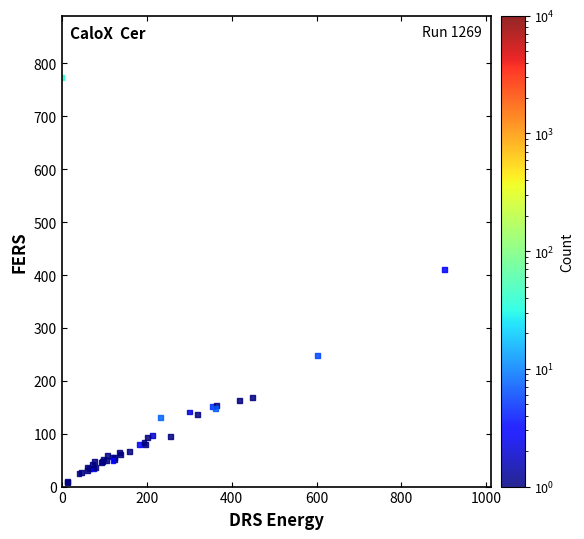

What Y value in the scatter plot is closest to 390?

410